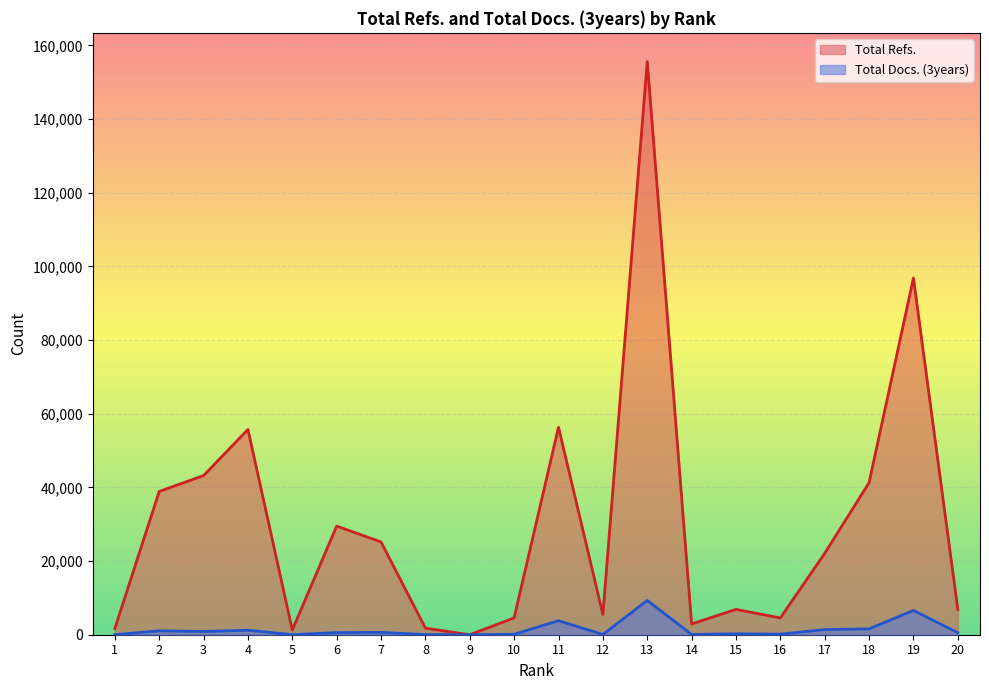

Which series has the largest total across all categories?

Total Refs.